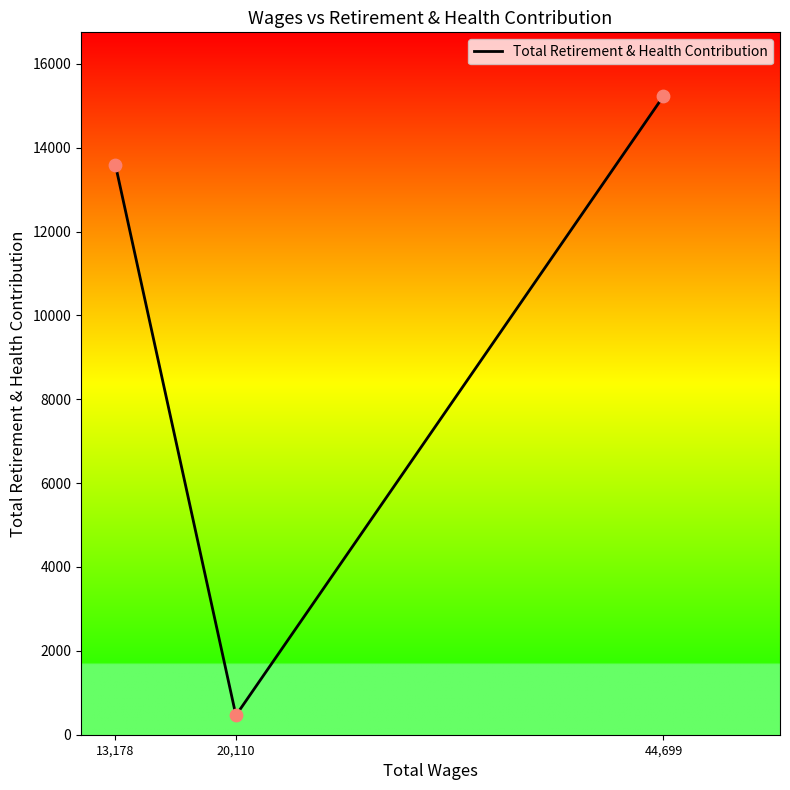

Which has a higher value, 20,110 or 13,178?

13,178